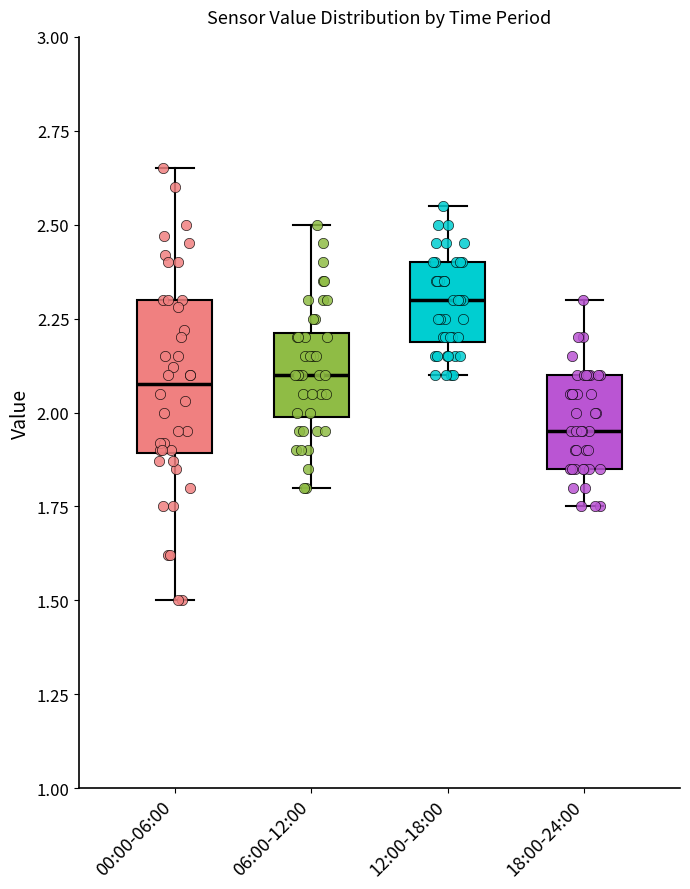

Where is the lower edge of the box for 12:00-18:00 on the y-axis? The values are not printed on the chart, so give them approximately, as read against the axis.

2.20